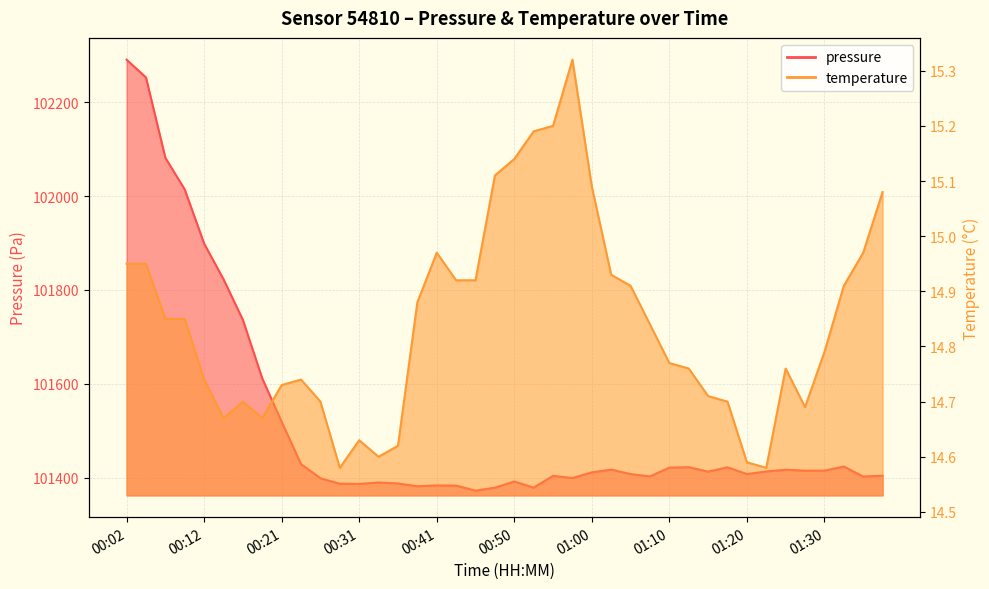

At which category is the sum across all series the highest?

00:02